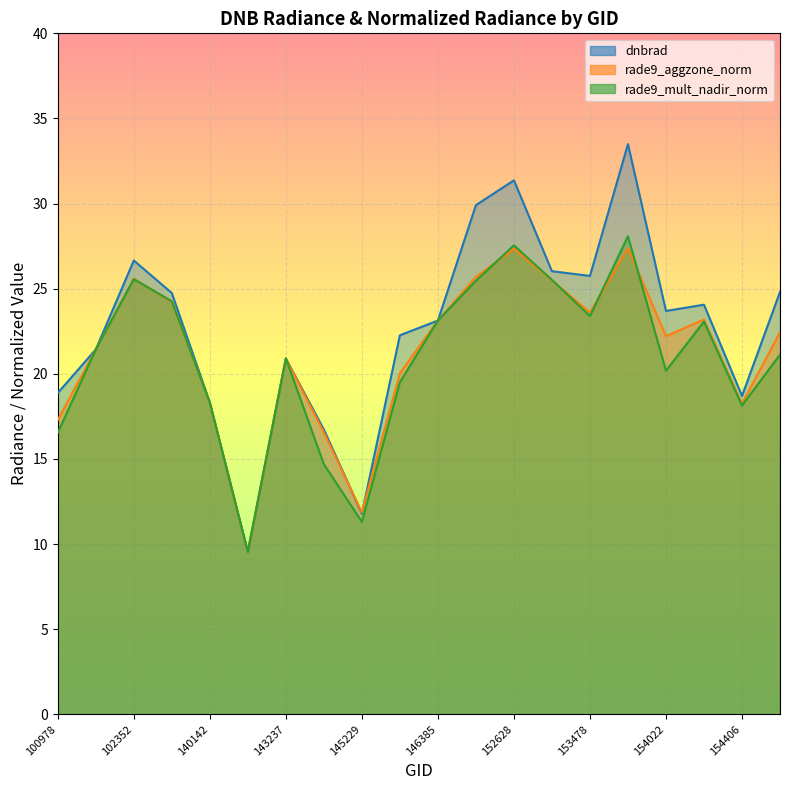

At which category is the sum across all series the highest?

153652